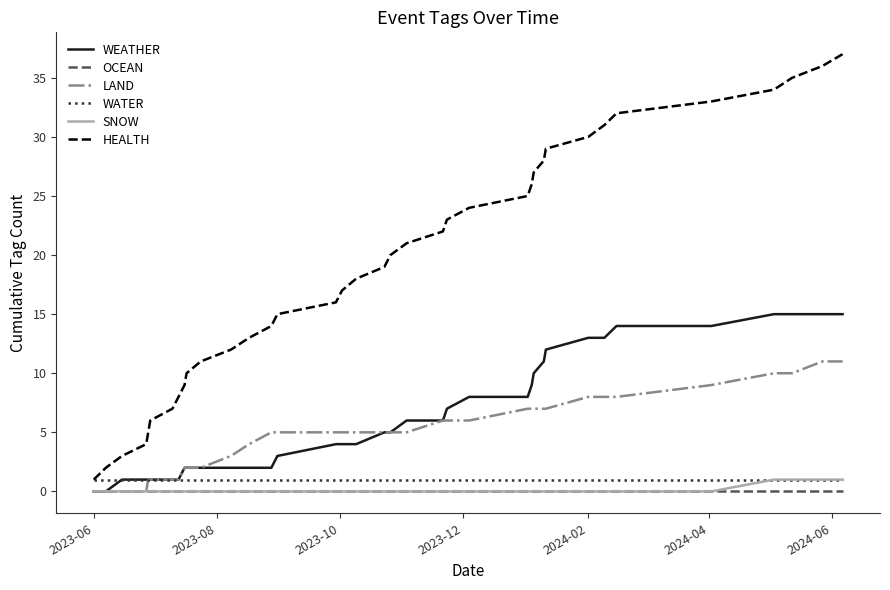

Which series has the largest total across all categories?

HEALTH